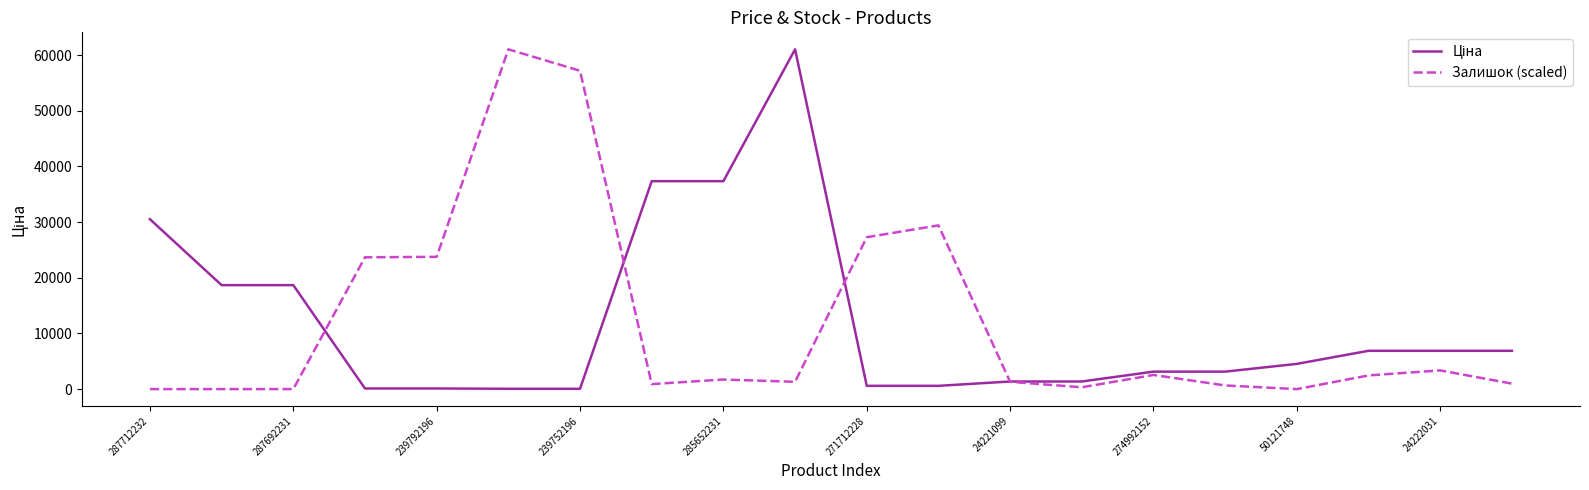

What is the maximum value for Залишок (scaled)?

61024.7